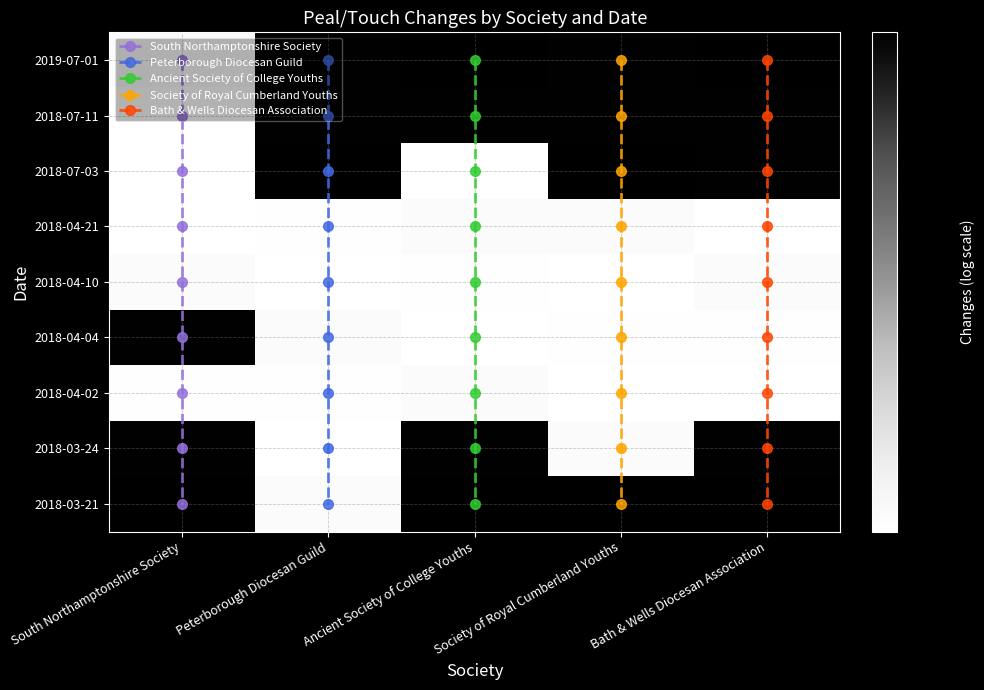

Reading left to right, what are all the values shown in this chart?

South Northamptonshire Society: 0=1320	1=1260	2=1260	3=1260	4=1320	5=5056	6=1280	7=5056	8=5088
Peterborough Diocesan Guild: 0=5056	1=5042	2=5088	3=1280	4=1260	5=1320	6=1280	7=1260	8=1320
Ancient Society of College Youths: 0=5080	1=5042	2=1260	3=1320	4=1280	5=1260	6=1320	7=5056	8=5088
Society of Royal Cumberland Youths: 0=5042	1=5056	2=5080	3=1320	4=1260	5=1280	6=1260	7=1320	8=5088
Bath & Wells Diocesan Association: 0=5088	1=5056	2=5042	3=1260	4=1320	5=1280	6=1260	7=5056	8=5088